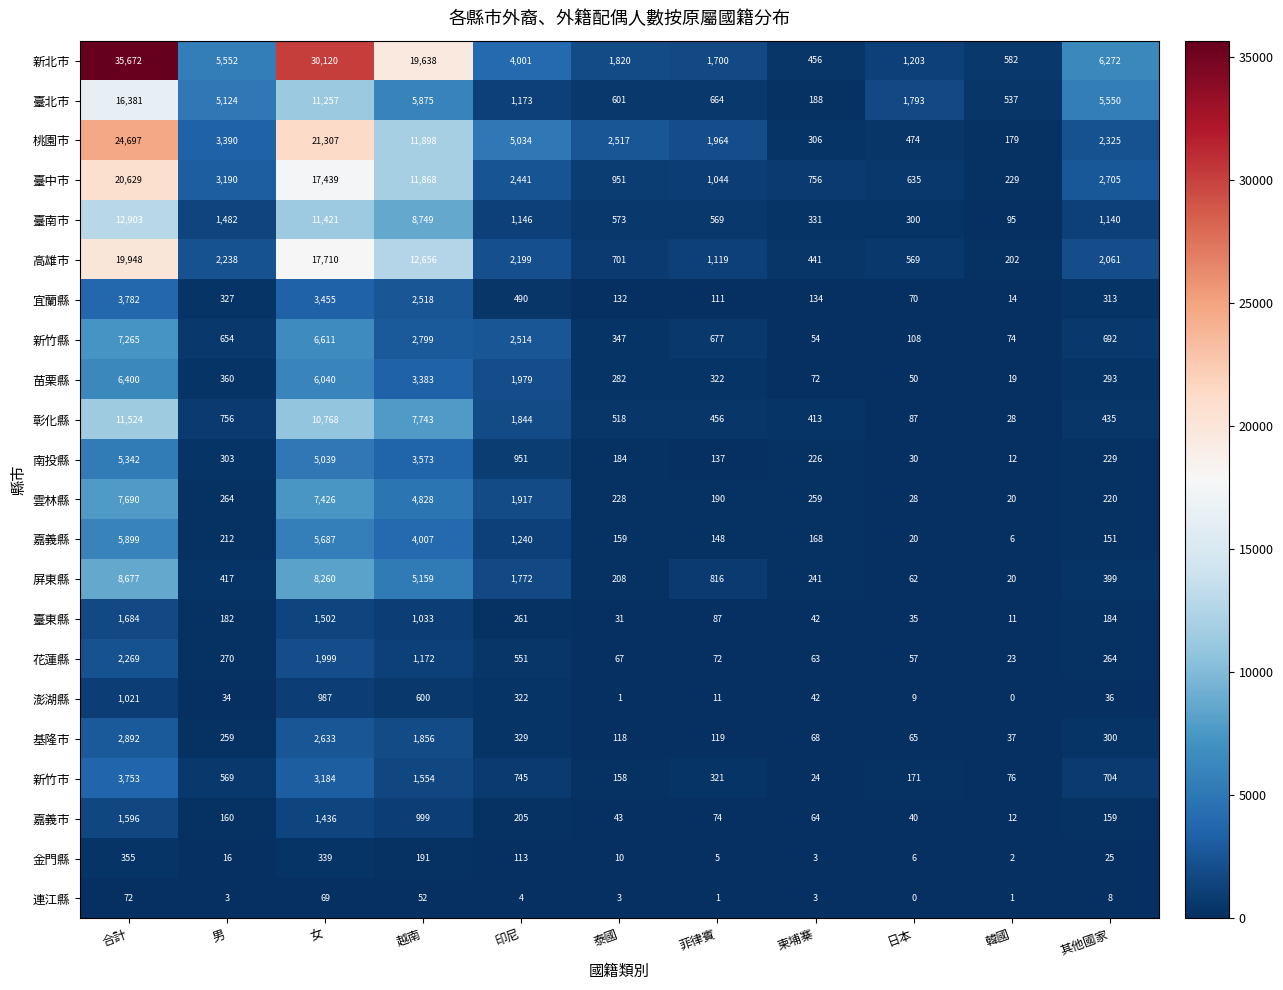

Between 菲律賓 and 韓國, which series saw the biggest shift?

桃園市